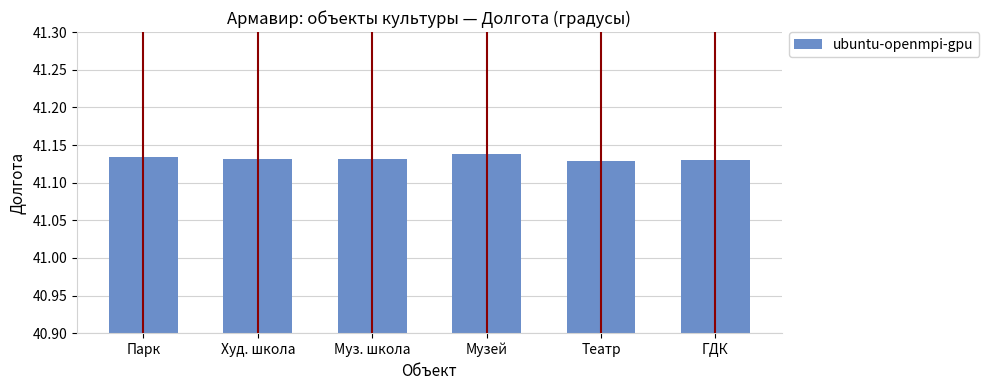

Is it true that the value at Музей is 59.9?

False